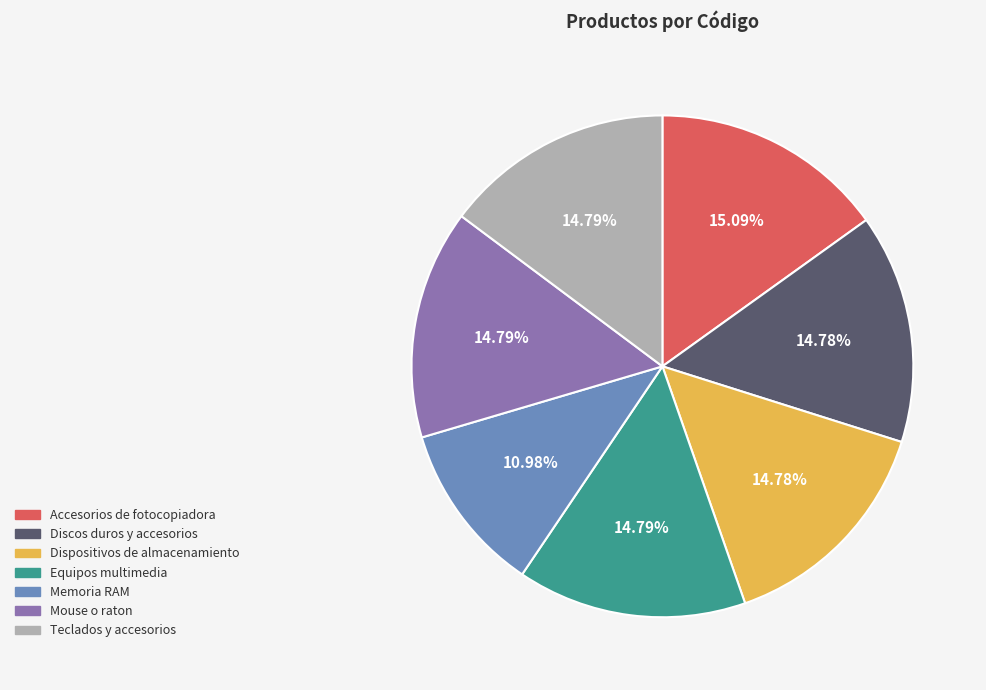

Approximately how many times larger is the value at Dispositivos de almacenamiento compared to Memoria RAM?

1.3